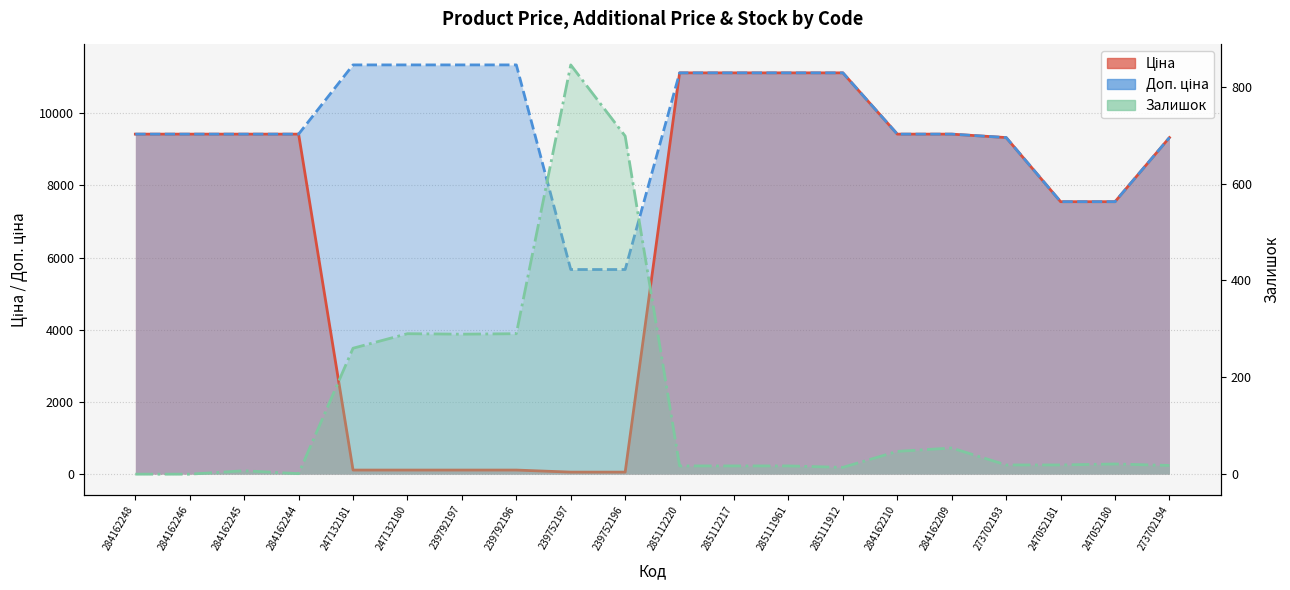

Is it true that Ціна equals 9416.9 at 284162209?

True